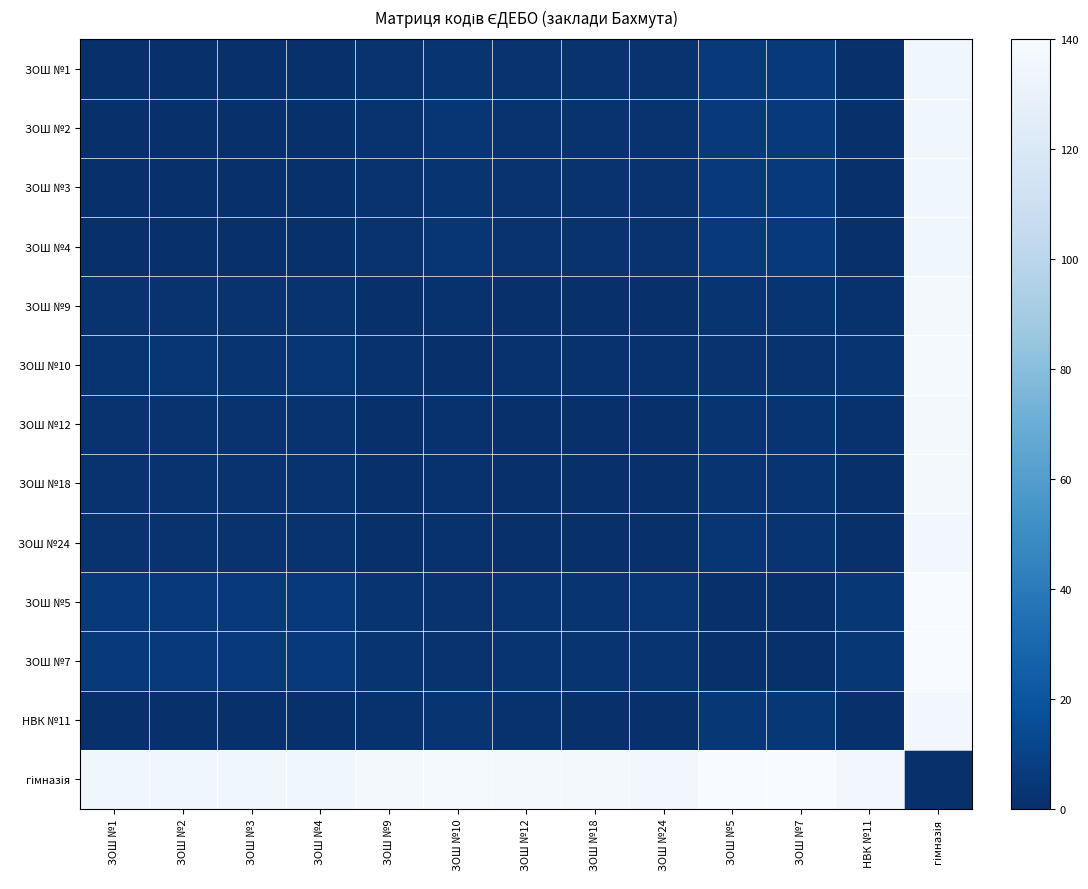

Between ЗОШ №4 and НВК №11, which is larger?

НВК №11